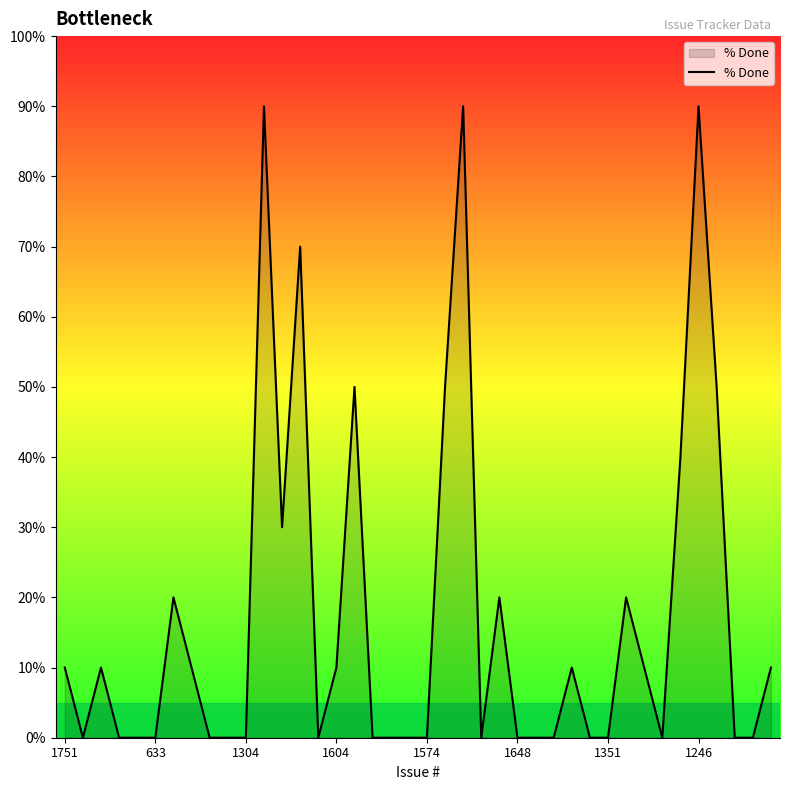

What is the greatest value displayed?

90